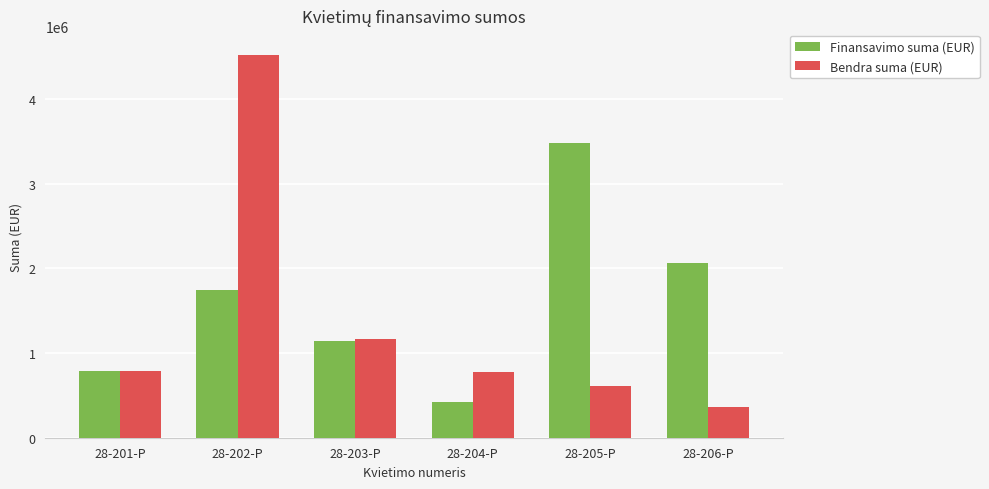

Which category has the highest value in the Bendra suma (EUR) series?

28-202-P